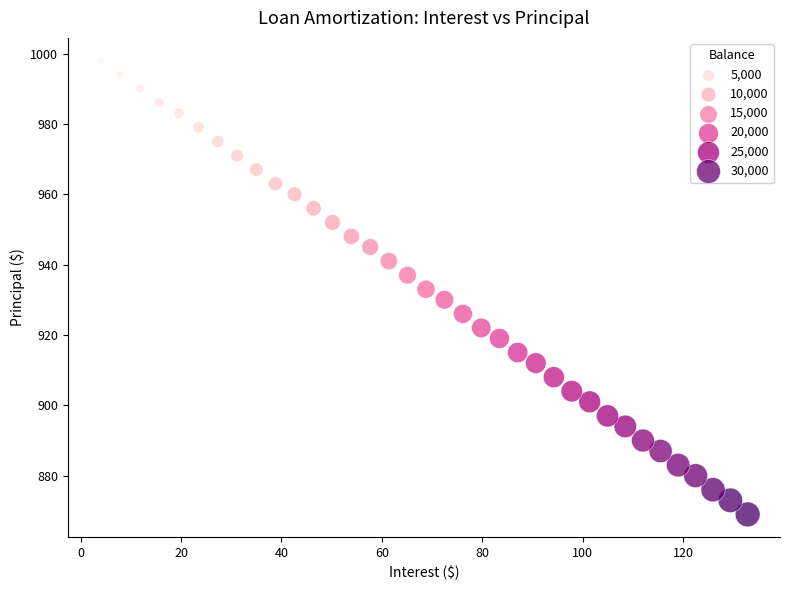

What is the range of Y values (max minus min)?

129